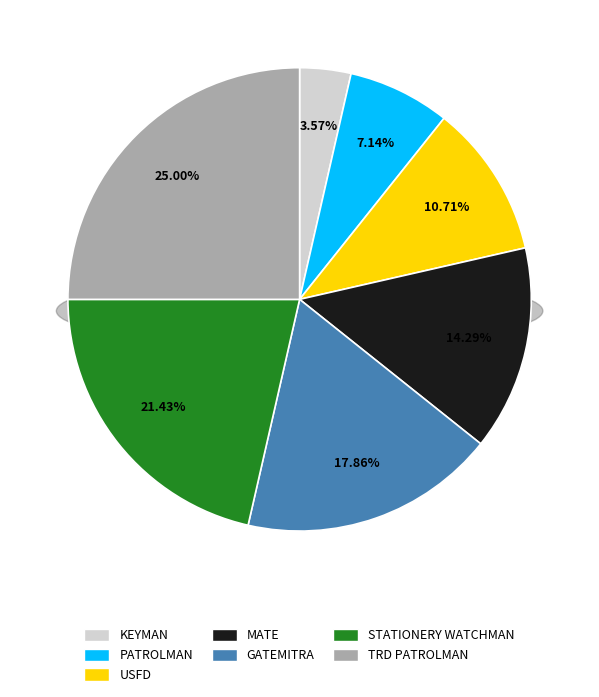

Is KEYMAN the majority of the pie?

No